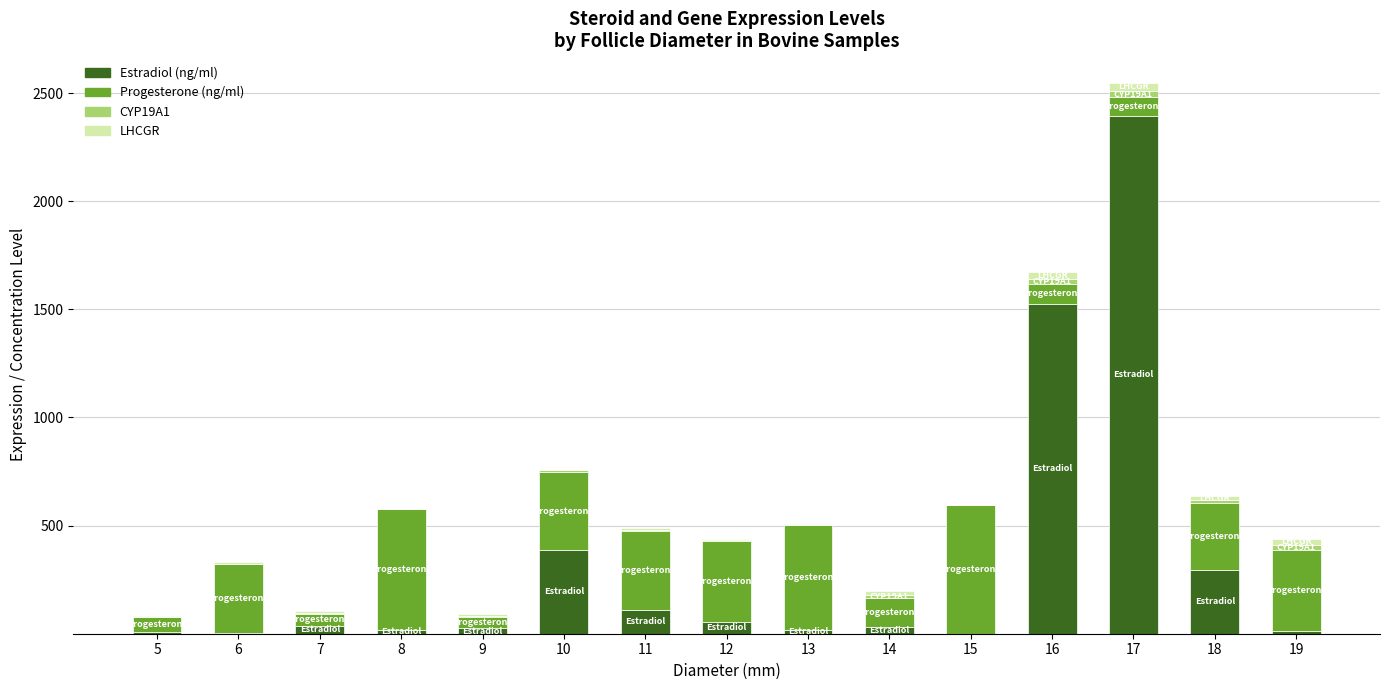

What is the sum of all Estradiol (ng/ml) values?

4916.4